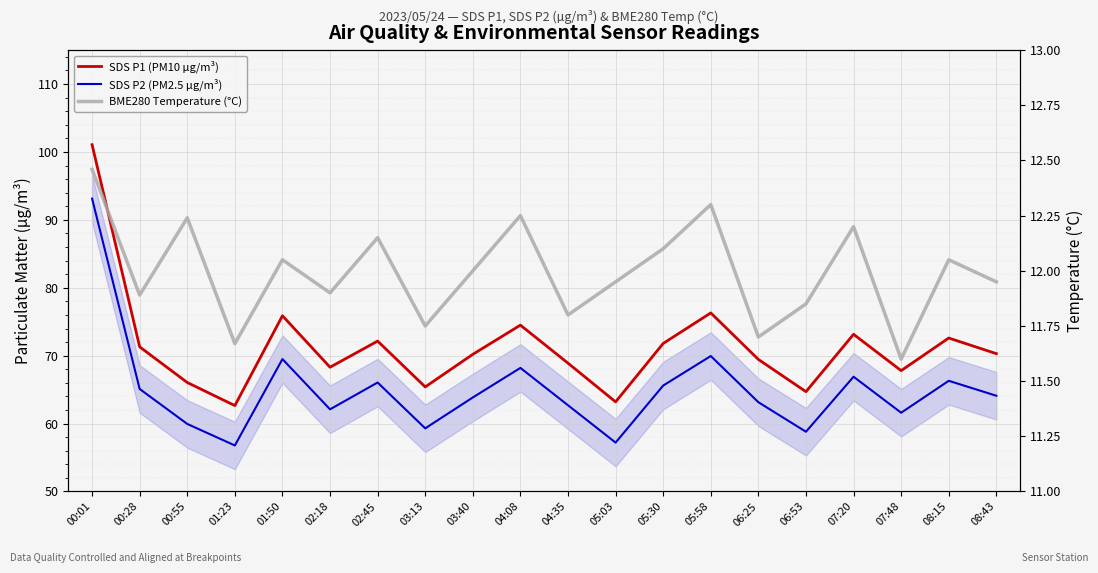

Reading left to right, transcribe all the data shown in this chart.

SDS P1 (PM10 µg/m³): 00:01=101.1	00:28=71.3	00:55=66.0	01:23=62.6	01:50=75.9	02:18=68.3	02:45=72.2	03:13=65.4	03:40=70.2	04:08=74.5	04:35=68.9	05:03=63.2	05:30=71.8	05:58=76.3	06:25=69.5	06:53=64.7	07:20=73.2	07:48=67.8	08:15=72.6	08:43=70.3
SDS P2 (PM2.5 µg/m³): 00:01=93.1	00:28=65.1	00:55=60.0	01:23=56.8	01:50=69.5	02:18=62.1	02:45=66.0	03:13=59.3	03:40=63.9	04:08=68.2	04:35=62.7	05:03=57.2	05:30=65.6	05:58=70.0	06:25=63.1	06:53=58.8	07:20=66.9	07:48=61.6	08:15=66.3	08:43=64.1
BME280 Temperature (°C): 00:01=12.5	00:28=11.9	00:55=12.2	01:23=11.7	01:50=12.1	02:18=11.9	02:45=12.2	03:13=11.8	03:40=12.0	04:08=12.2	04:35=11.8	05:03=11.9	05:30=12.1	05:58=12.3	06:25=11.7	06:53=11.8	07:20=12.2	07:48=11.6	08:15=12.1	08:43=11.9